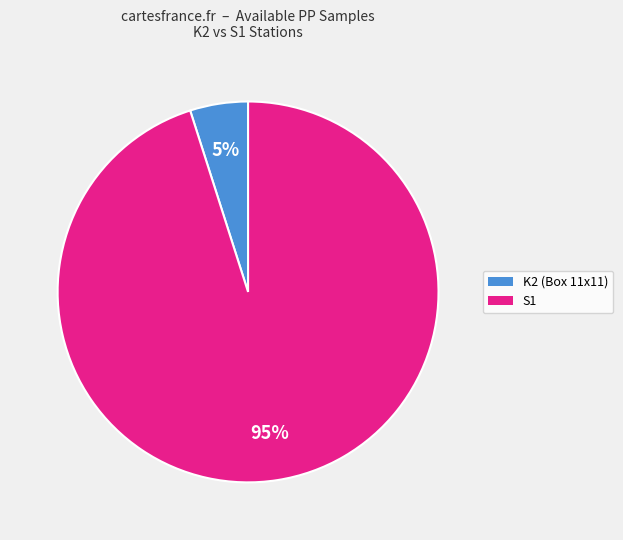

Does any single category account for the majority?

Yes